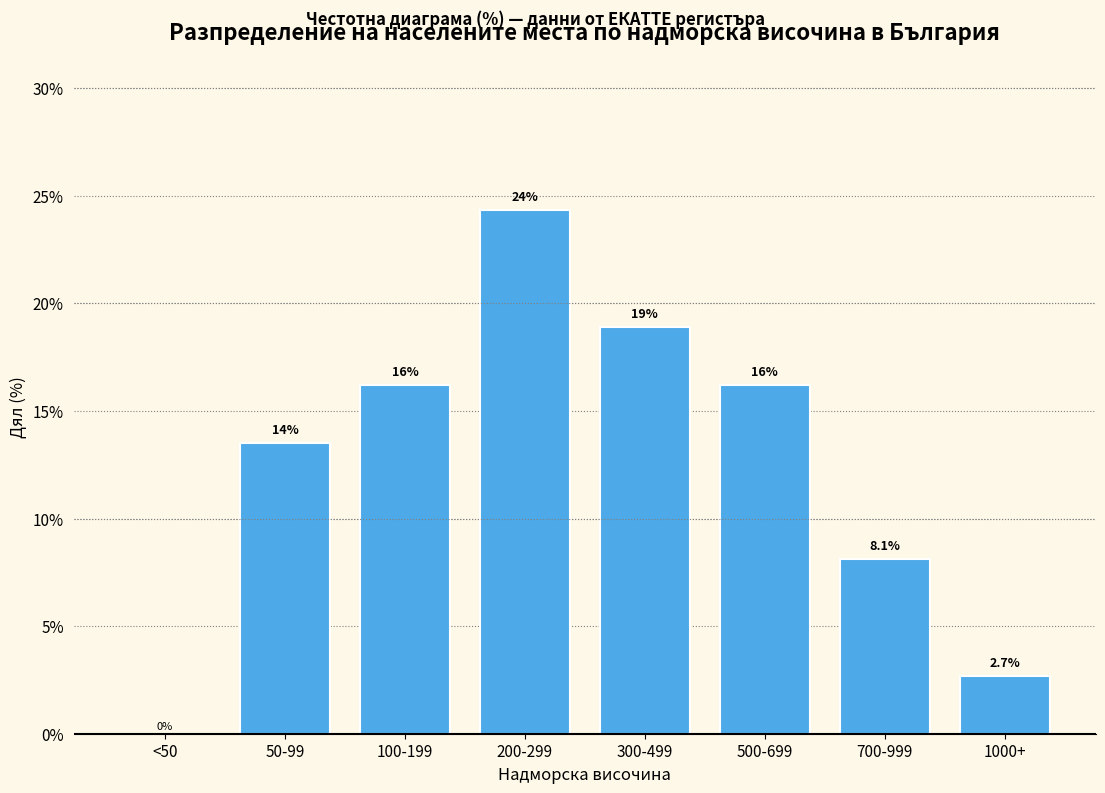

Reading left to right, what are all the values shown in this chart?

<50=0.0	50-99=13.5	100-199=16.2	200-299=24.3	300-499=18.9	500-699=16.2	700-999=8.1	1000+=2.7